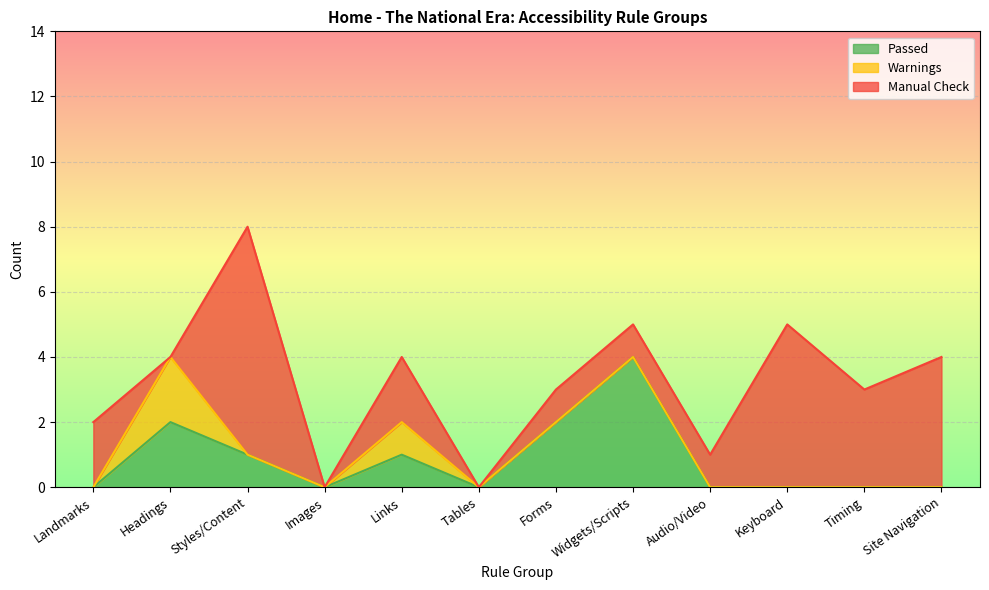

The value of Warnings at Audio/Video is 0. True or false?

True